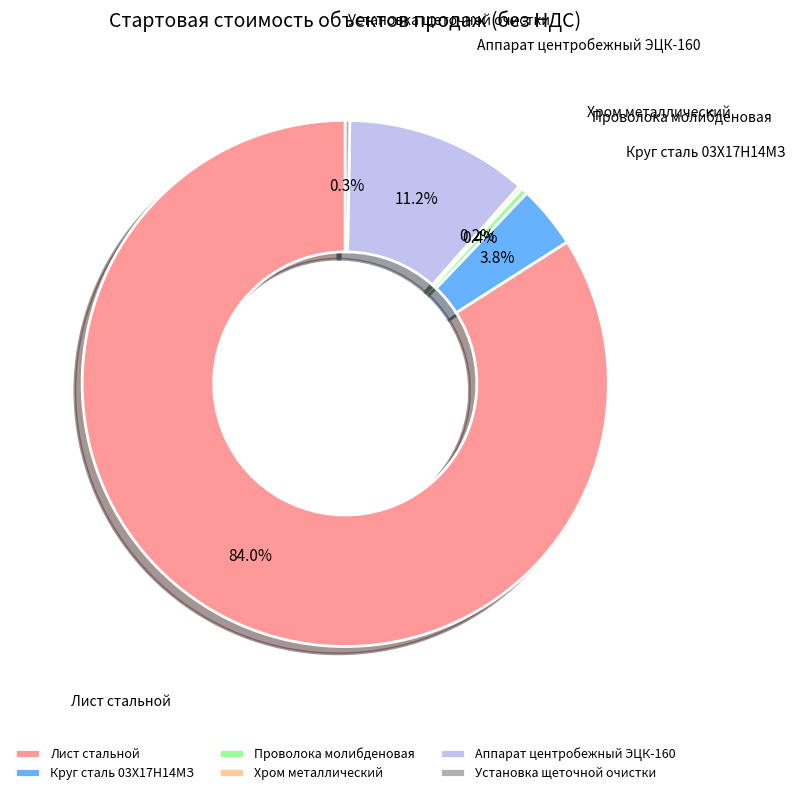

Which has a higher value, Лист стальной or Аппарат центробежный ЭЦК-160?

Лист стальной